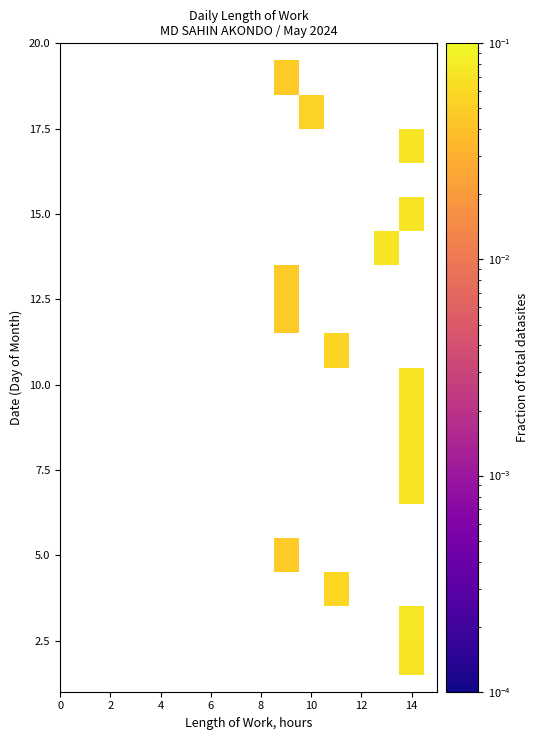

Count the number of categories in the chart.

16